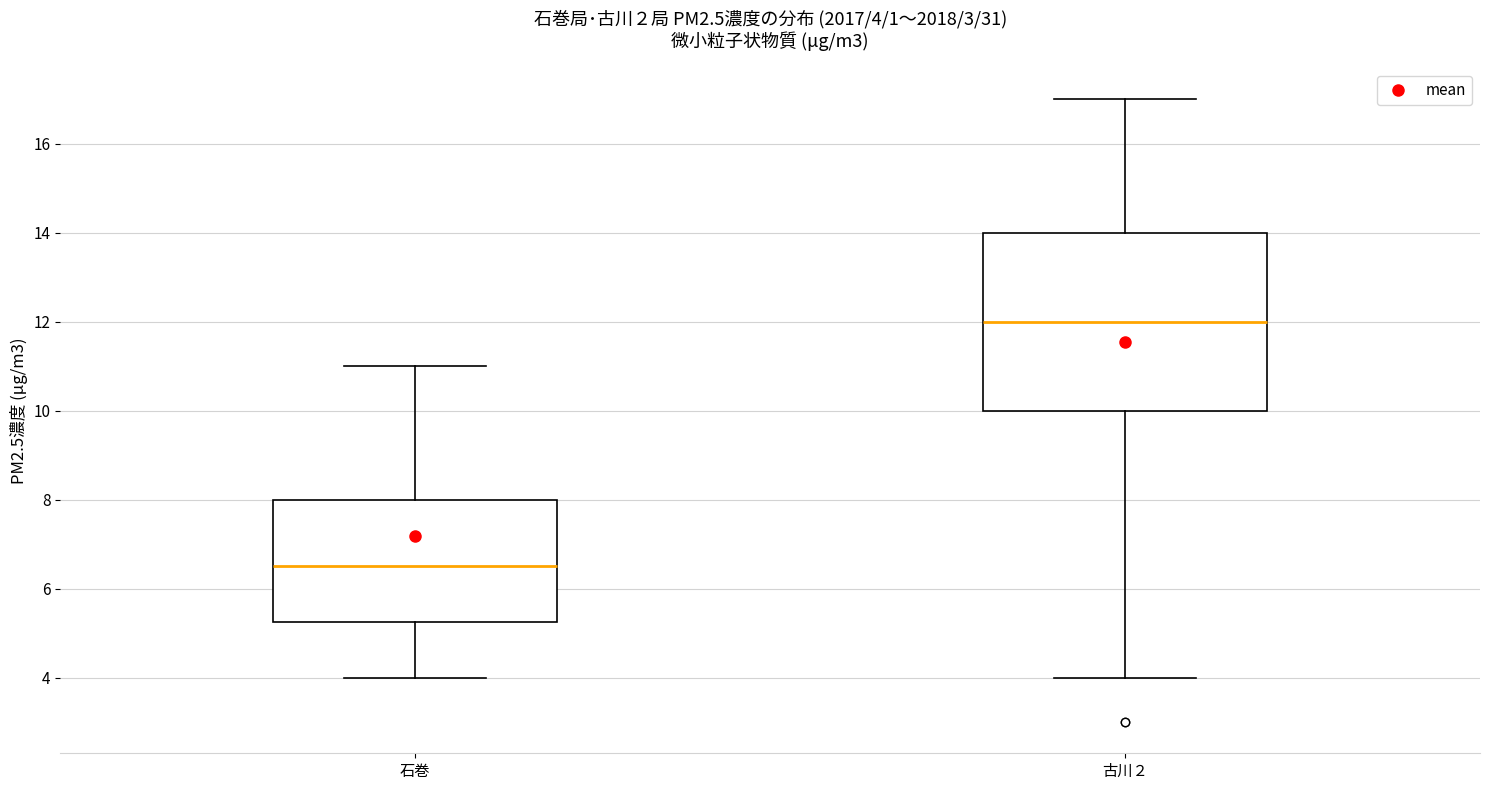

Comparing the boxes themselves (not the whiskers), which one is the tallest?

古川２